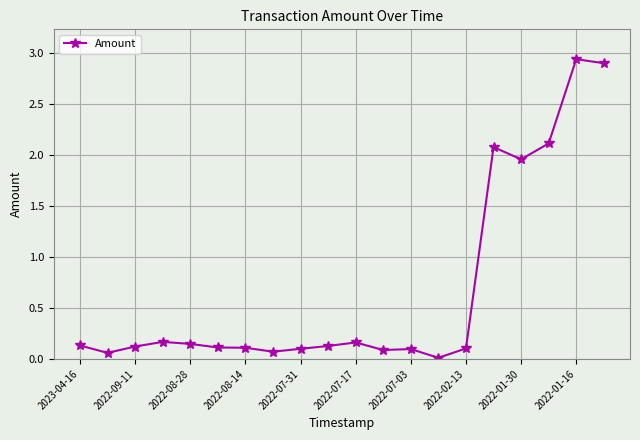

What is the average value?

0.7